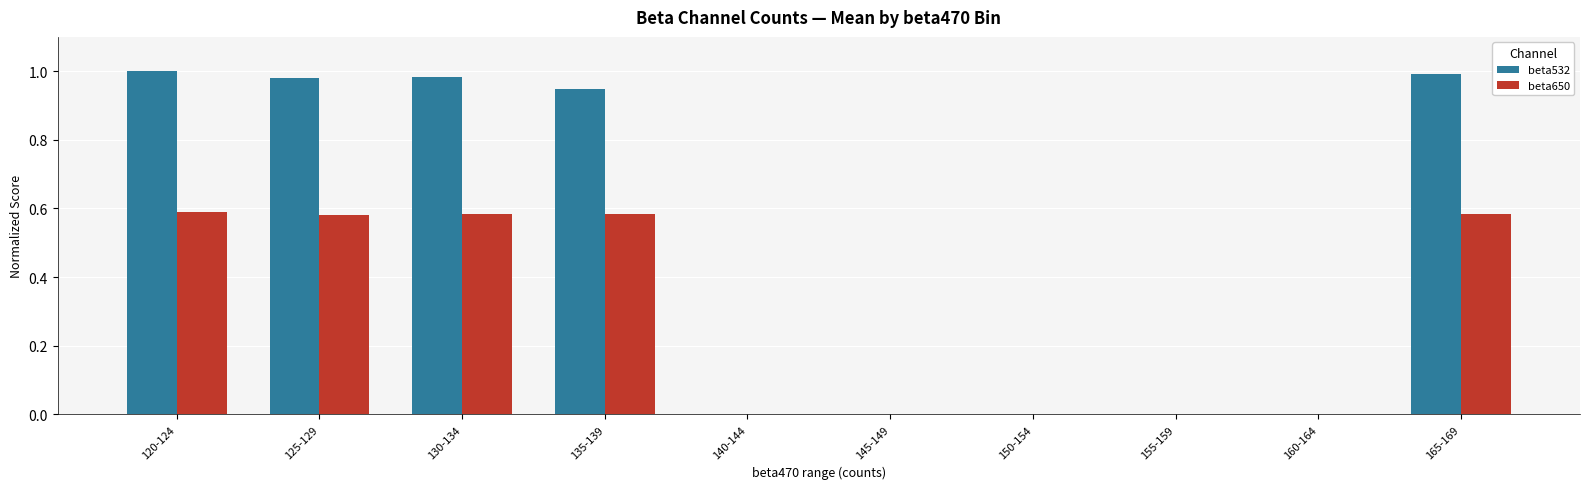

What is the spread (max minus min) of values at 125-129?

0.4